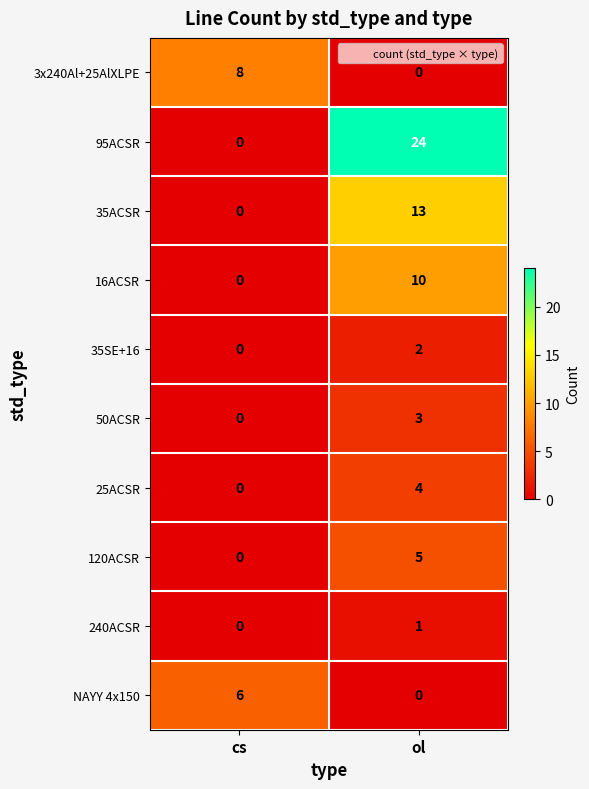

The value of 16ACSR at cs is -5. True or false?

False